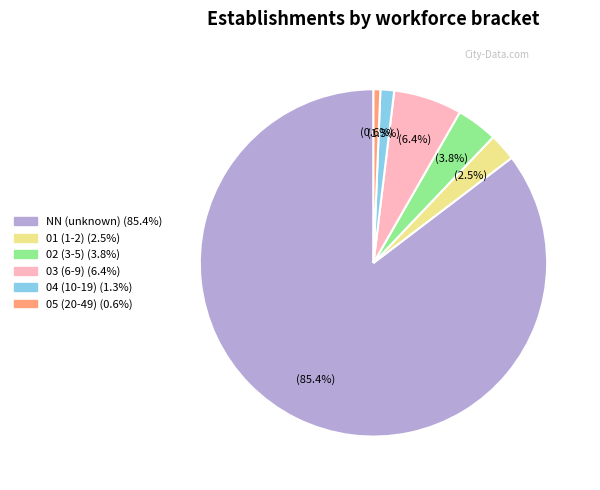

Is the sum of NN and 02 greater than half?

Yes